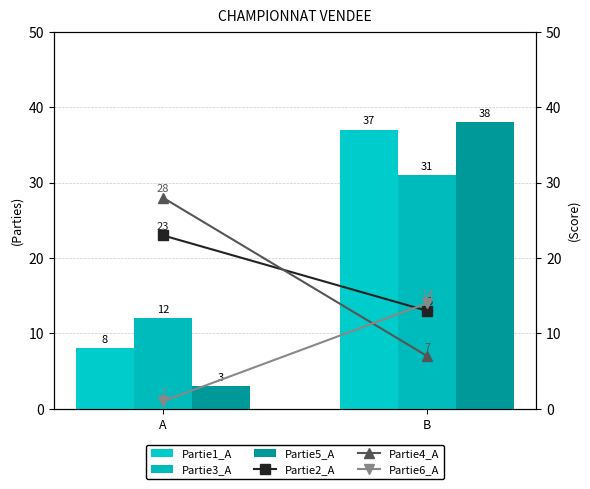

At which label does Partie3_A reach its minimum?

A